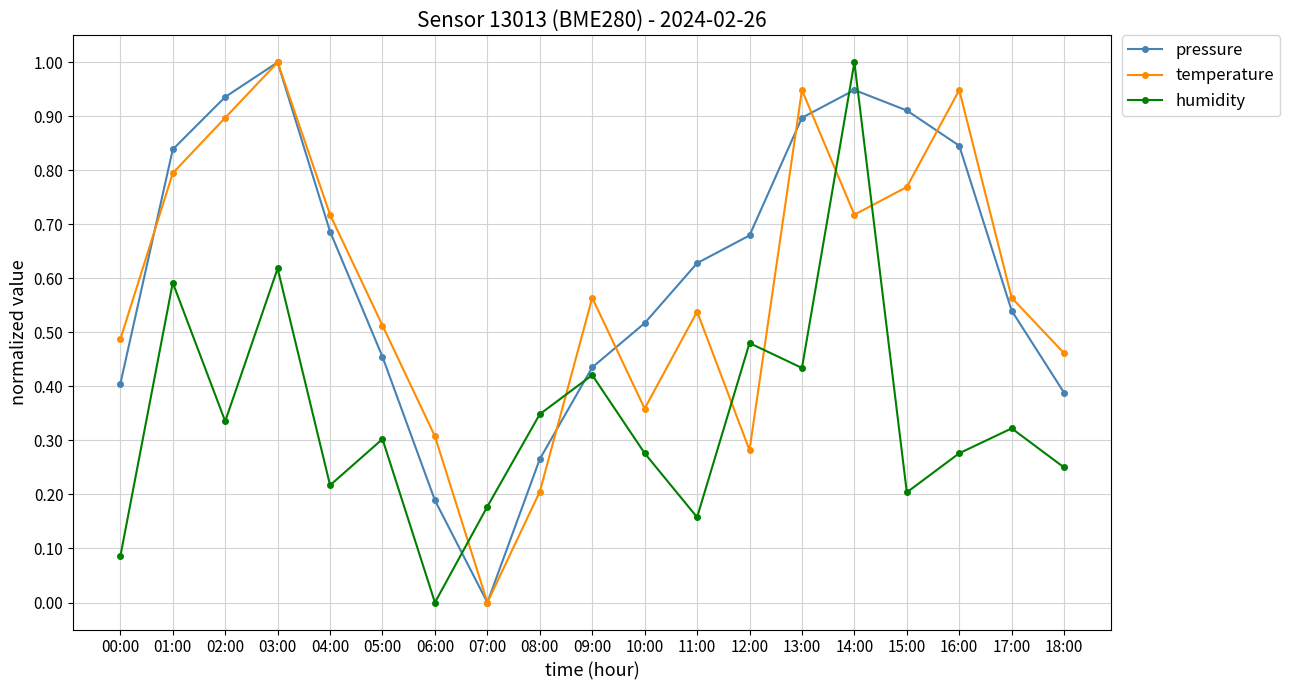

Is it true that pressure equals 0.3 at 08:00?

True